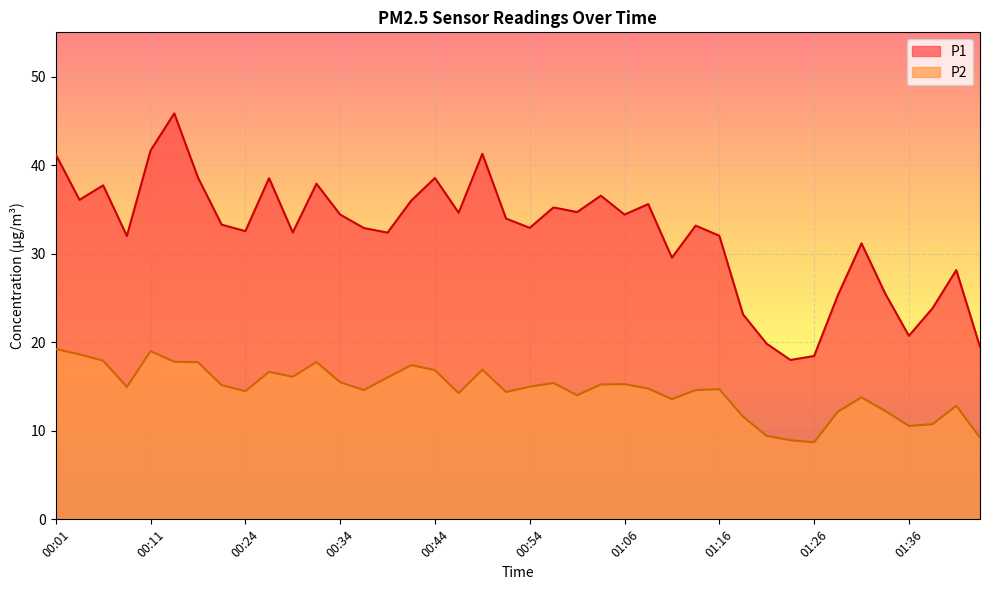

What are all the series names shown in the legend?

P1, P2